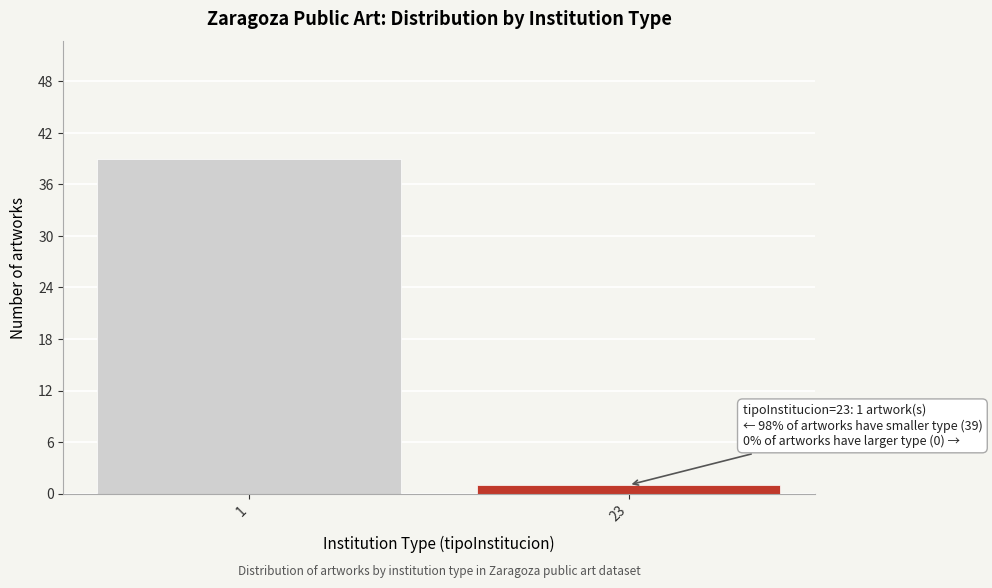

Reading left to right, what are all the values shown in this chart?

39	1